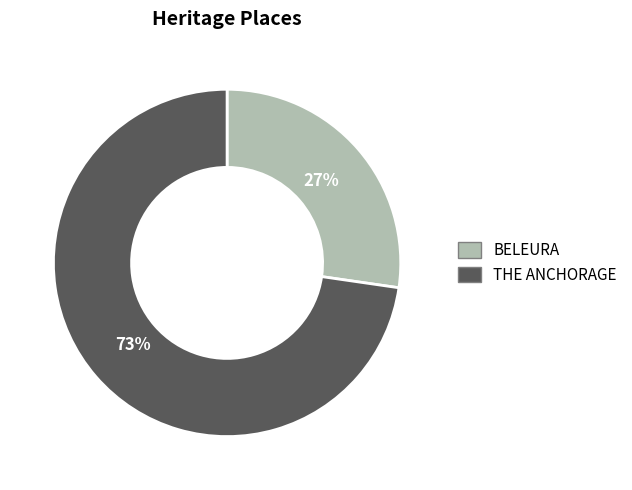

Count the number of slices in the pie.

2